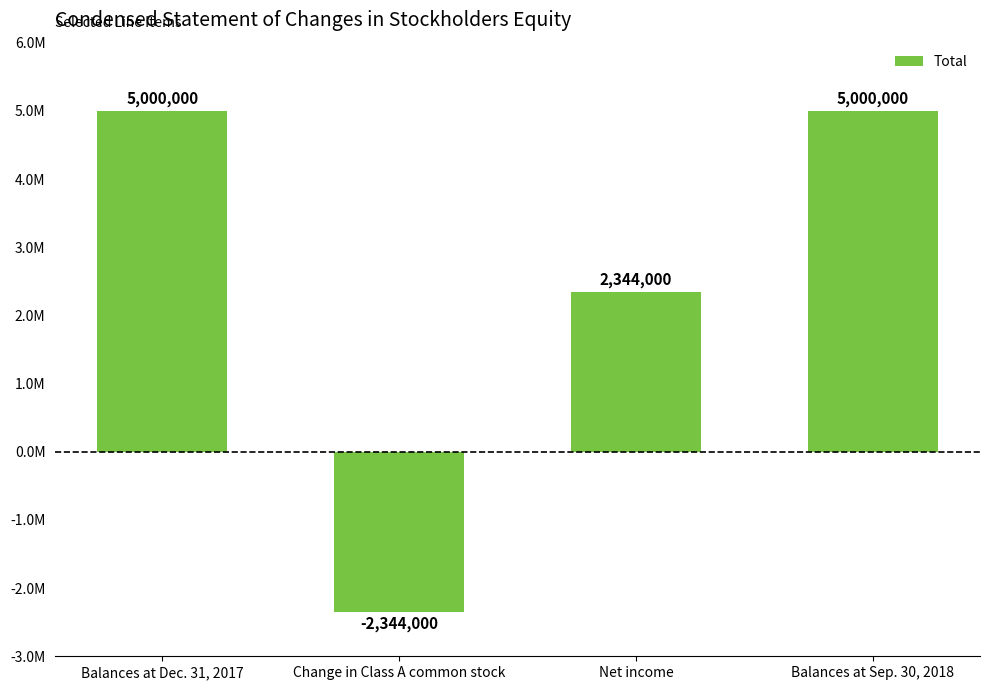

The chart shows a value of 3508448 at Net income. True or false?

False